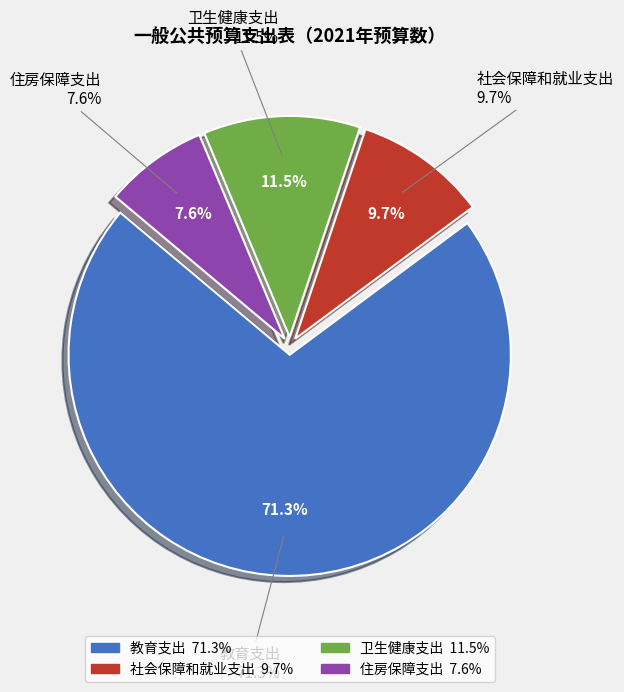

What is the largest slice in the pie chart?

教育支出